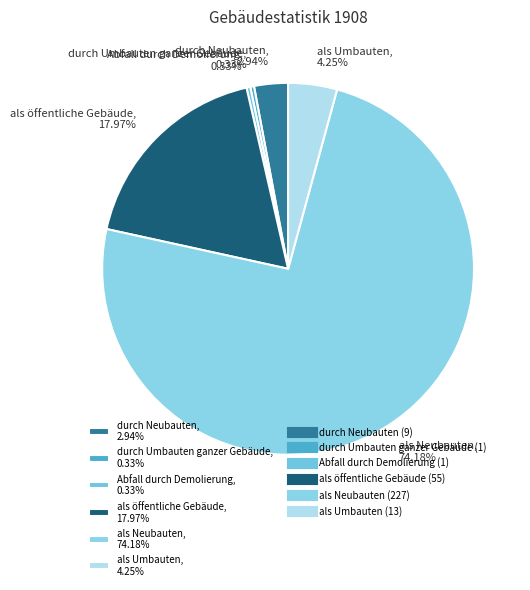

Which slice represents more than half of the pie?

als Neubauten